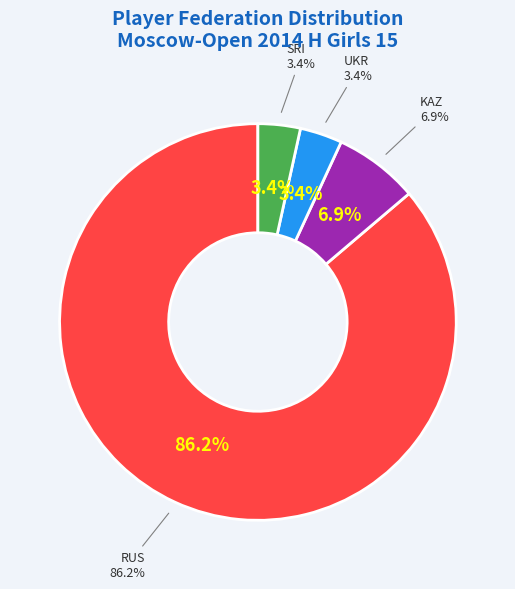

How many slices are in this pie chart?

4